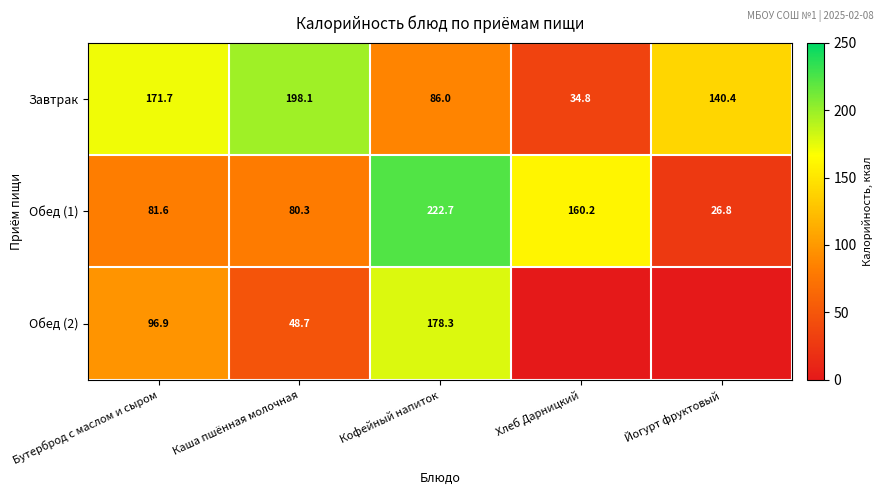

Count the number of categories in the chart.

5